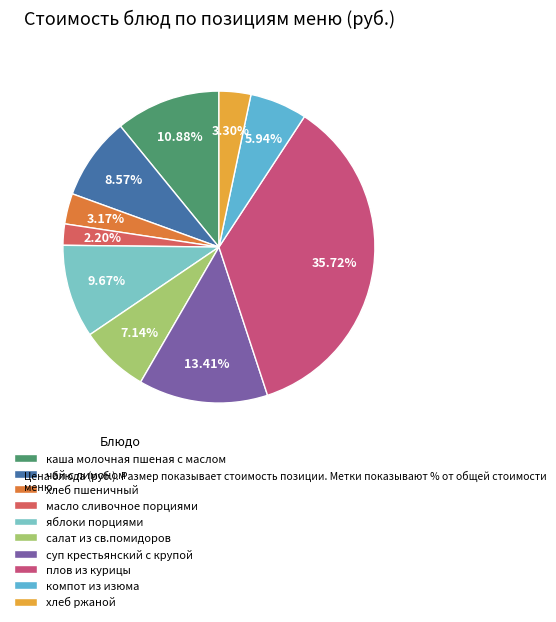

How many slices are in this pie chart?

10